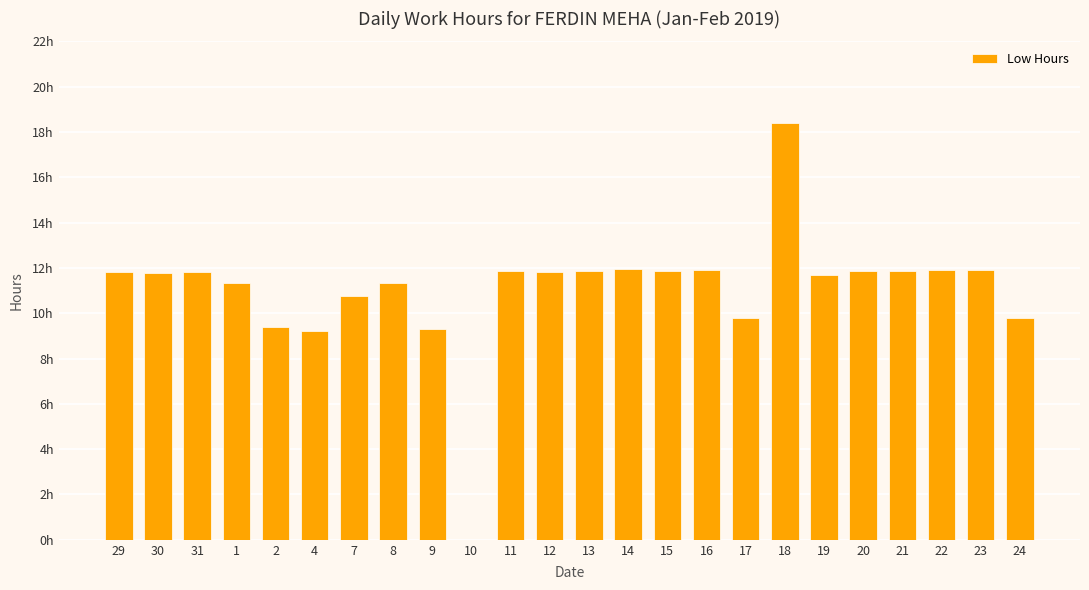

At which category does the chart reach its minimum across all series?

10